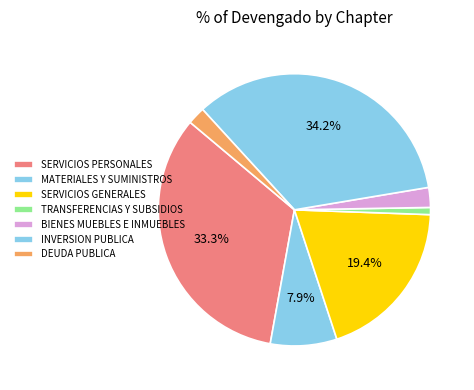

Is there any slice that represents more than half of the pie?

No